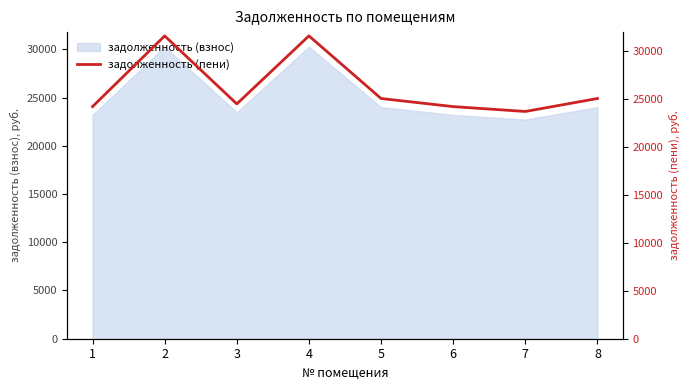

Where is the data nearest to the value 27676?

5